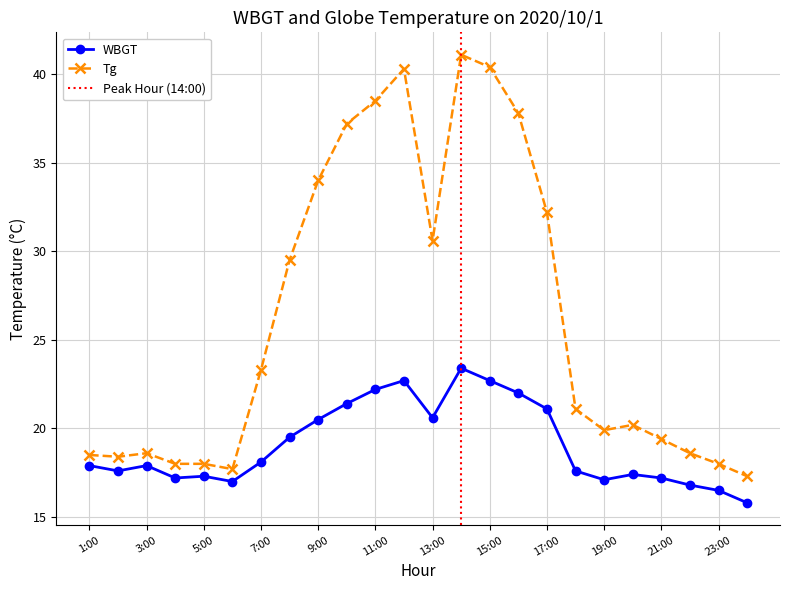

The WBGT series shows 6.8 at 6:00. True or false?

False